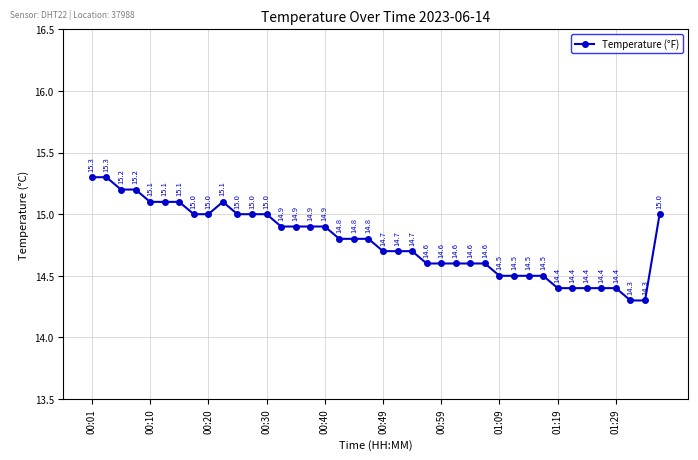

What is the difference between the second highest and second lowest values?

1.0